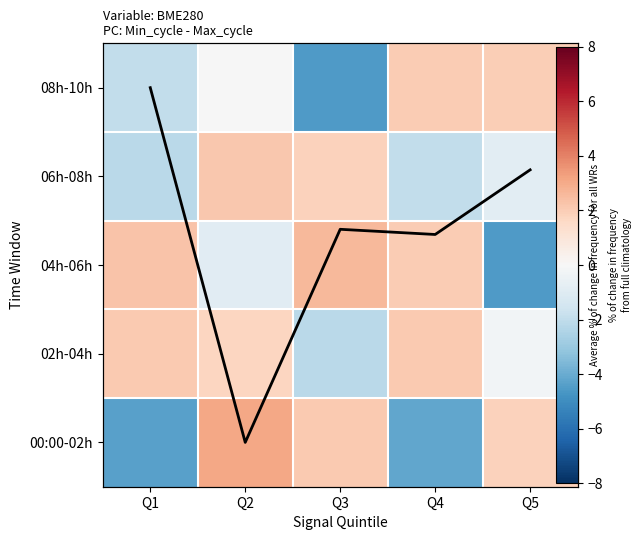

Rank the series by their maximum value, from highest to lowest.

Avg change, 00:00-02h, 04h-06h, 06h-08h, 02h-04h, 08h-10h